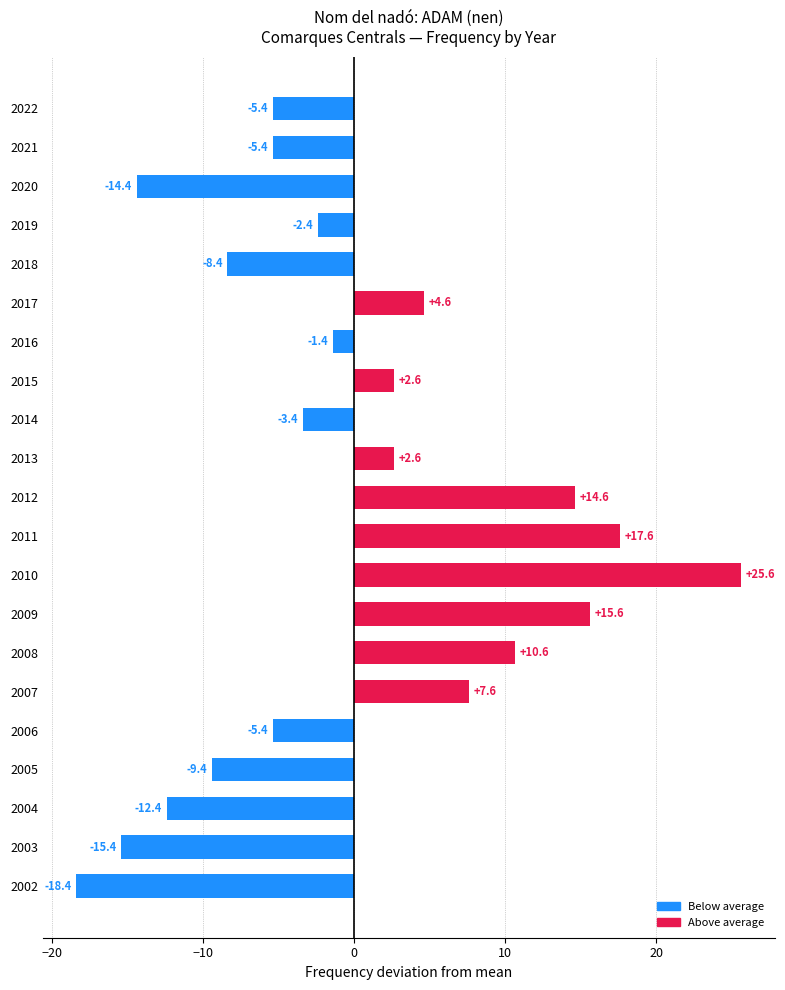

Reading bottom to top, transcribe all the data shown in this chart.

-18.4	-15.4	-12.4	-9.4	-5.4	7.6	10.6	15.6	25.6	17.6	14.6	2.6	-3.4	2.6	-1.4	4.6	-8.4	-2.4	-14.4	-5.4	-5.4